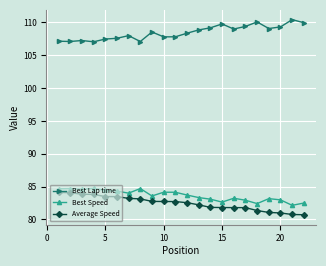

True or false: Average Speed and Best Lap time cross at least once.

False